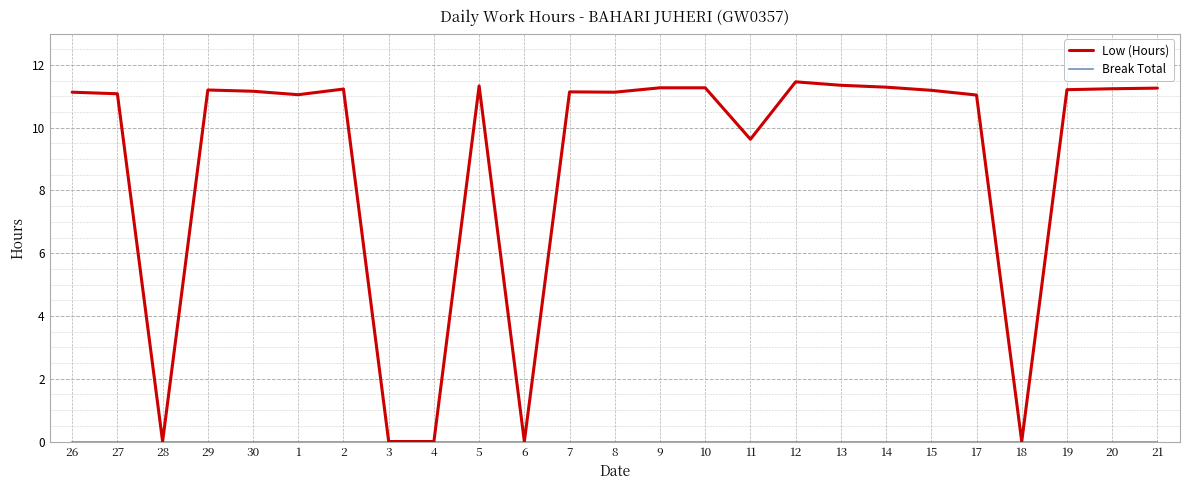

Which series changed the most between 12 and 18?

Low (Hours)